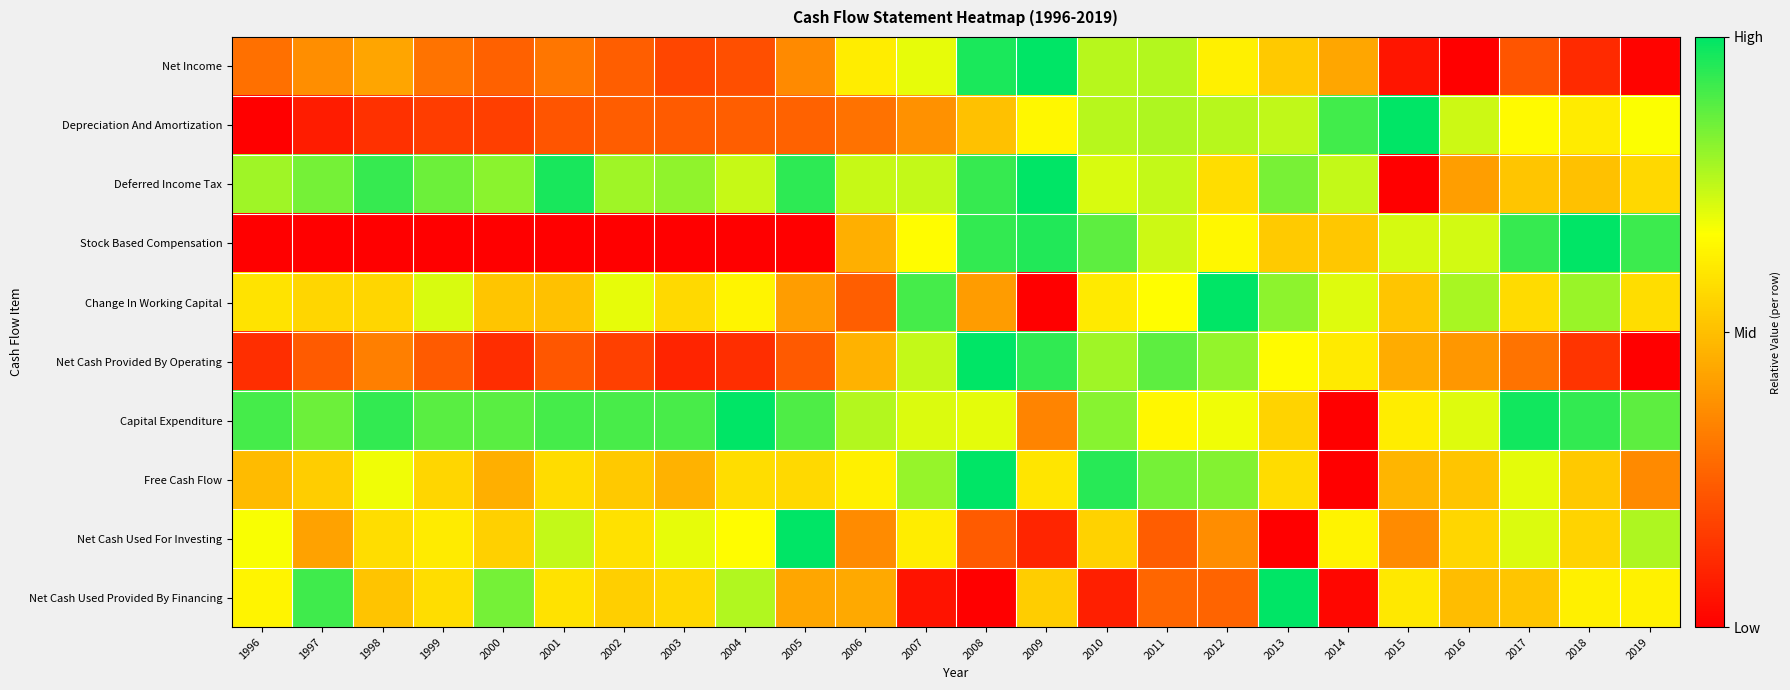

Reading left to right, list all the values displayed in this chart.

Net Income: 1996=0.3	1997=0.4	1998=0.4	1999=0.3	2000=0.3	2001=0.3	2002=0.2	2003=0.2	2004=0.2	2005=0.4	2006=0.6	2007=0.7	2008=1.0	2009=1.0	2010=0.8	2011=0.8	2012=0.6	2013=0.5	2014=0.4	2015=0.1	2016=0.0	2017=0.2	2018=0.1	2019=0.0
Depreciation And Amortization: 1996=0.0	1997=0.1	1998=0.1	1999=0.2	2000=0.2	2001=0.2	2002=0.2	2003=0.2	2004=0.2	2005=0.3	2006=0.3	2007=0.4	2008=0.5	2009=0.6	2010=0.8	2011=0.8	2012=0.8	2013=0.7	2014=0.9	2015=1.0	2016=0.7	2017=0.7	2018=0.6	2019=0.7
Deferred Income Tax: 1996=0.8	1997=0.8	1998=0.9	1999=0.9	2000=0.8	2001=1.0	2002=0.8	2003=0.8	2004=0.7	2005=0.9	2006=0.7	2007=0.7	2008=0.9	2009=1.0	2010=0.7	2011=0.7	2012=0.6	2013=0.8	2014=0.7	2015=0.0	2016=0.4	2017=0.5	2018=0.5	2019=0.6
Stock Based Compensation: 1996=0.0	1997=0.0	1998=0.0	1999=0.0	2000=0.0	2001=0.0	2002=0.0	2003=0.0	2004=0.0	2005=0.0	2006=0.5	2007=0.7	2008=0.9	2009=1.0	2010=0.9	2011=0.7	2012=0.6	2013=0.5	2014=0.5	2015=0.7	2016=0.7	2017=0.9	2018=1.0	2019=0.9
Change In Working Capital: 1996=0.6	1997=0.6	1998=0.6	1999=0.7	2000=0.5	2001=0.5	2002=0.7	2003=0.6	2004=0.6	2005=0.4	2006=0.2	2007=0.9	2008=0.4	2009=0.0	2010=0.6	2011=0.7	2012=1.0	2013=0.8	2014=0.7	2015=0.5	2016=0.8	2017=0.6	2018=0.8	2019=0.6
Net Cash Provided By Operating: 1996=0.1	1997=0.2	1998=0.3	1999=0.2	2000=0.1	2001=0.2	2002=0.2	2003=0.1	2004=0.1	2005=0.2	2006=0.5	2007=0.7	2008=1.0	2009=0.9	2010=0.8	2011=0.9	2012=0.8	2013=0.7	2014=0.6	2015=0.5	2016=0.4	2017=0.3	2018=0.1	2019=0.0
Capital Expenditure: 1996=0.9	1997=0.9	1998=0.9	1999=0.9	2000=0.9	2001=0.9	2002=0.9	2003=0.9	2004=1.0	2005=0.9	2006=0.8	2007=0.7	2008=0.7	2009=0.3	2010=0.8	2011=0.6	2012=0.7	2013=0.6	2014=0.0	2015=0.6	2016=0.7	2017=1.0	2018=0.9	2019=0.9
Free Cash Flow: 1996=0.5	1997=0.5	1998=0.7	1999=0.6	2000=0.5	2001=0.6	2002=0.5	2003=0.5	2004=0.6	2005=0.6	2006=0.6	2007=0.8	2008=1.0	2009=0.6	2010=0.9	2011=0.8	2012=0.8	2013=0.6	2014=0.0	2015=0.5	2016=0.5	2017=0.7	2018=0.5	2019=0.4
Net Cash Used For Investing: 1996=0.7	1997=0.4	1998=0.6	1999=0.6	2000=0.5	2001=0.7	2002=0.6	2003=0.7	2004=0.7	2005=1.0	2006=0.4	2007=0.6	2008=0.2	2009=0.1	2010=0.5	2011=0.2	2012=0.4	2013=0.0	2014=0.6	2015=0.4	2016=0.6	2017=0.7	2018=0.6	2019=0.8
Net Cash Used Provided By Financing: 1996=0.6	1997=0.9	1998=0.5	1999=0.6	2000=0.8	2001=0.6	2002=0.5	2003=0.6	2004=0.8	2005=0.4	2006=0.4	2007=0.1	2008=0.0	2009=0.5	2010=0.1	2011=0.3	2012=0.3	2013=1.0	2014=0.0	2015=0.6	2016=0.5	2017=0.5	2018=0.6	2019=0.6